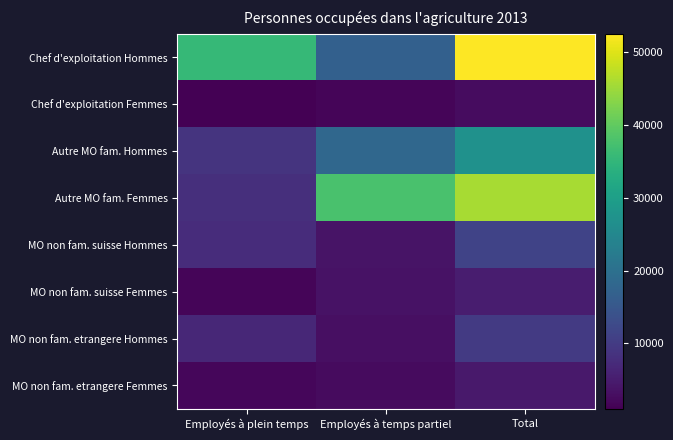

Reading left to right, list all the values displayed in this chart.

Chef d'exploitation Hommes: Employés à plein temps=35573	Employés à temps partiel=16907	Total=52480
Chef d'exploitation Femmes: Employés à plein temps=1034	Employés à temps partiel=1693	Total=2727
Autre MO fam. Hommes: Employés à plein temps=8852	Employés à temps partiel=18261	Total=27113
Autre MO fam. Femmes: Employés à plein temps=8061	Employés à temps partiel=37786	Total=45847
MO non fam. suisse Hommes: Employés à plein temps=7562	Employés à temps partiel=3734	Total=11296
MO non fam. suisse Femmes: Employés à plein temps=1661	Employés à temps partiel=3472	Total=5133
MO non fam. etrangere Hommes: Employés à plein temps=6740	Employés à temps partiel=3129	Total=9869
MO non fam. etrangere Femmes: Employés à plein temps=1907	Employés à temps partiel=2547	Total=4454